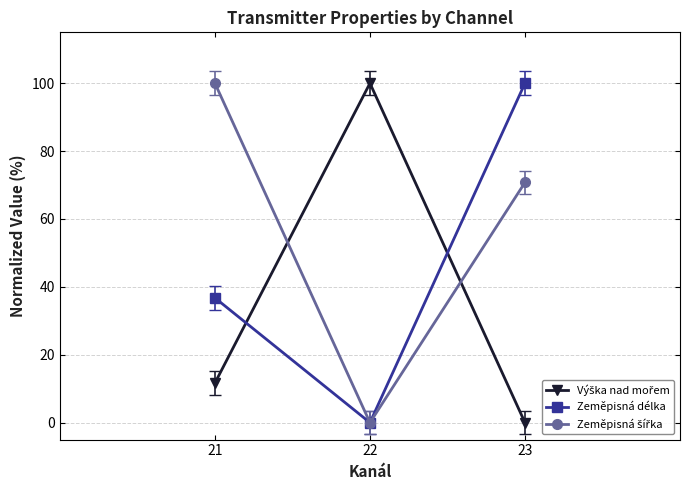

How many data points does each series have?

3